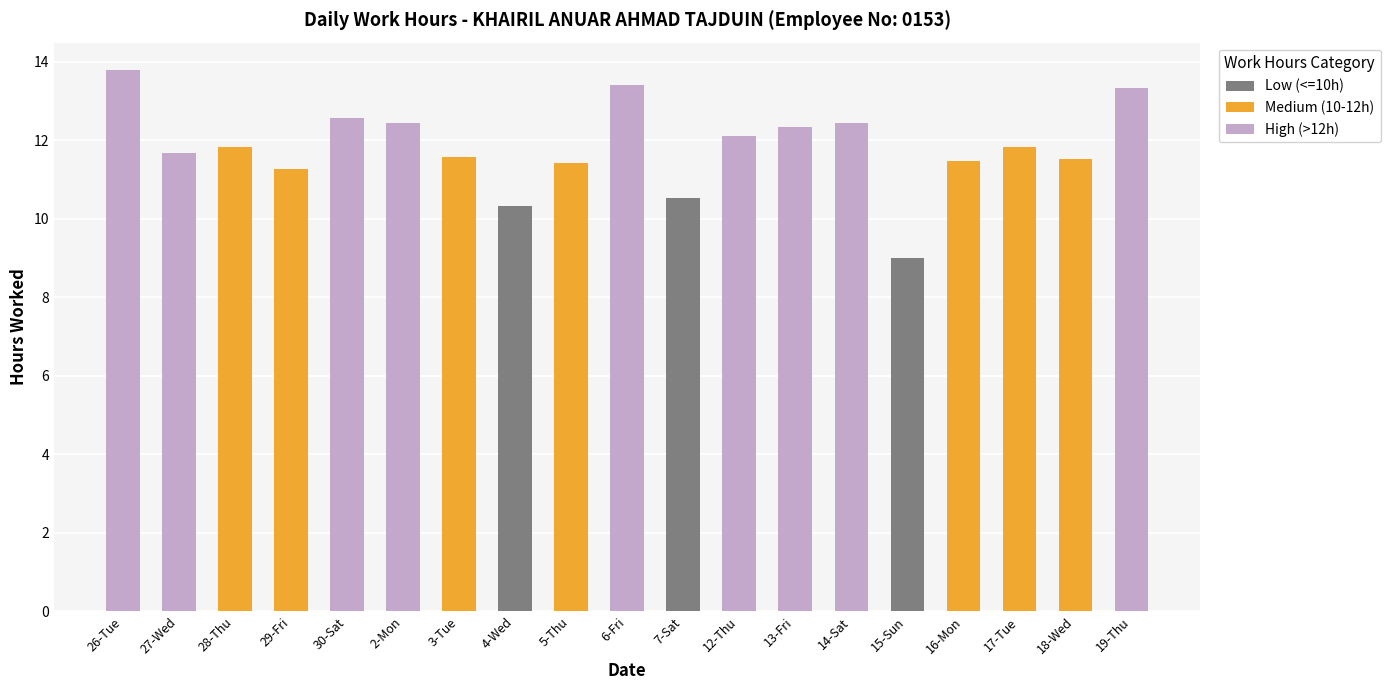

The Low (<=10h) series shows 4.0 at 6-Fri. True or false?

False